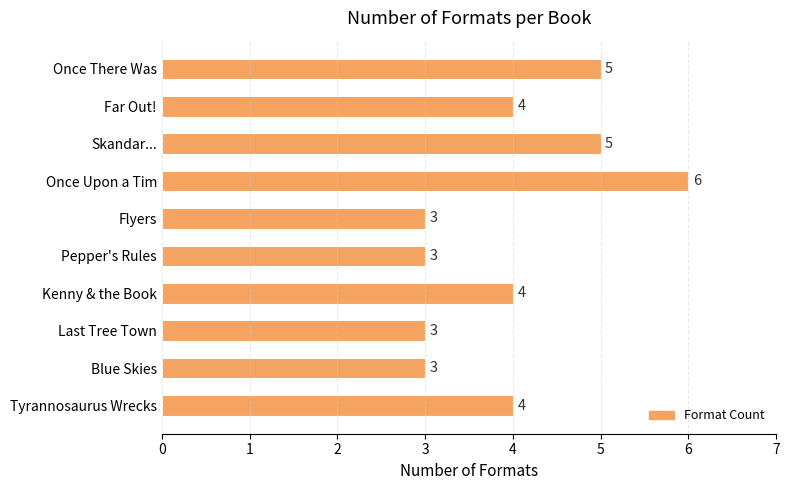

How many values are below 4?

4